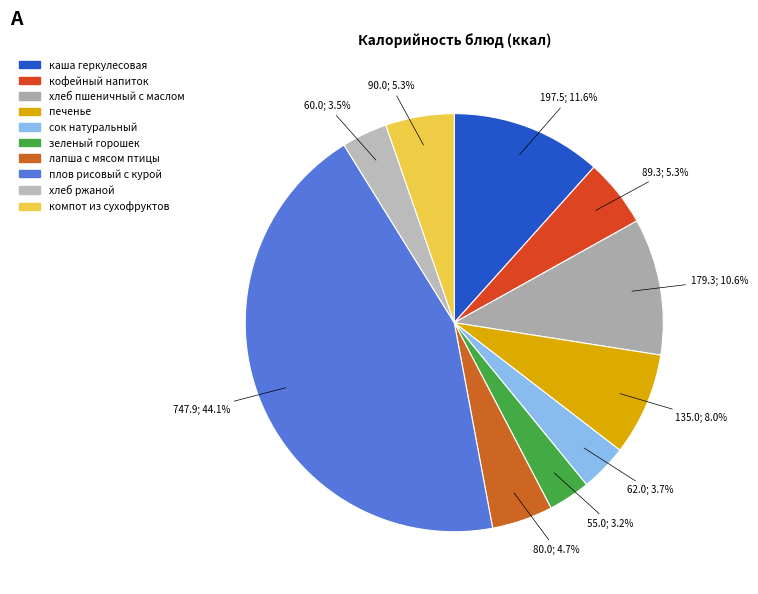

To the nearest percent, what portion does зеленый горошек represent?

3%